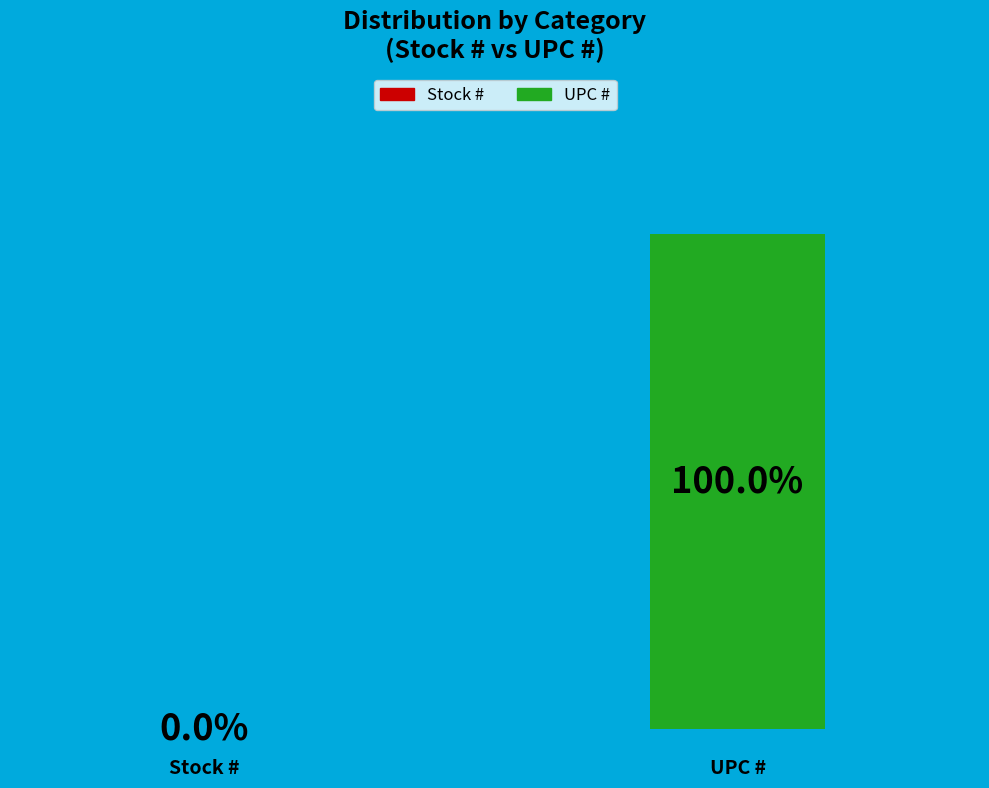

Between Stock # and UPC #, which is larger?

UPC #